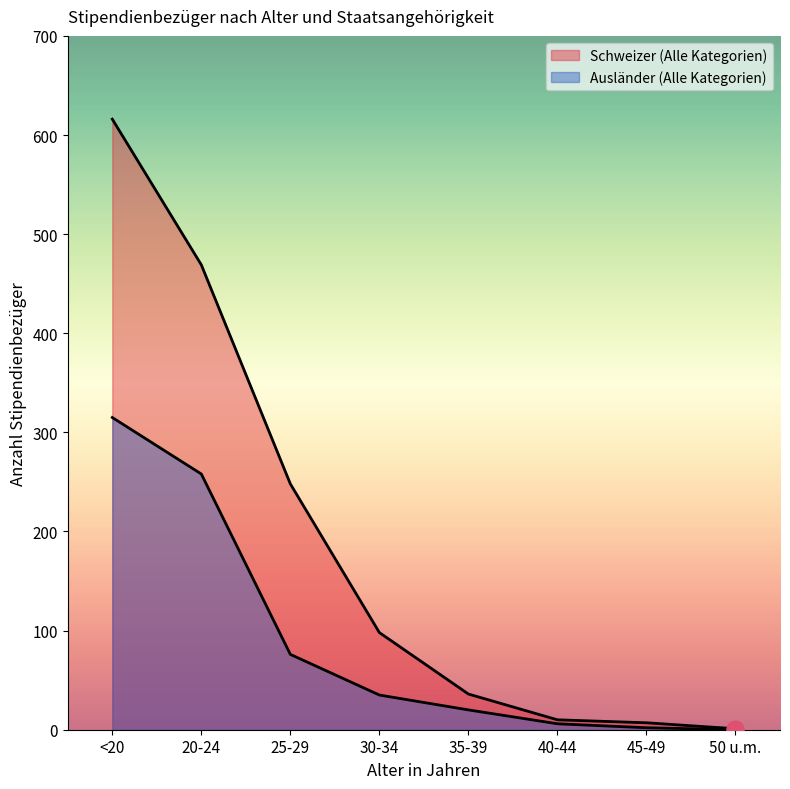

True or false: Schweizer (Alle Kategorien) and Ausländer (Alle Kategorien) intersect in this chart.

False